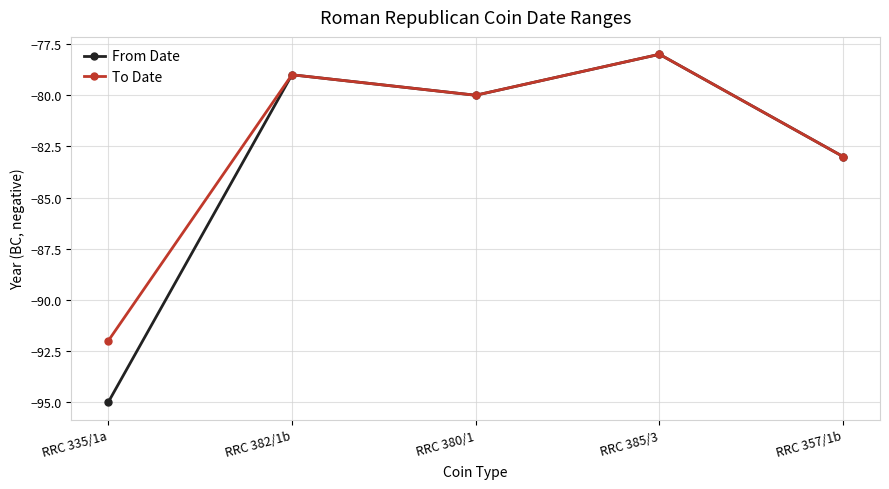

Reading right to left, what are all the values shown in this chart?

From Date: RRC 357/1b=-83	RRC 385/3=-78	RRC 380/1=-80	RRC 382/1b=-79	RRC 335/1a=-95
To Date: RRC 357/1b=-83	RRC 385/3=-78	RRC 380/1=-80	RRC 382/1b=-79	RRC 335/1a=-92